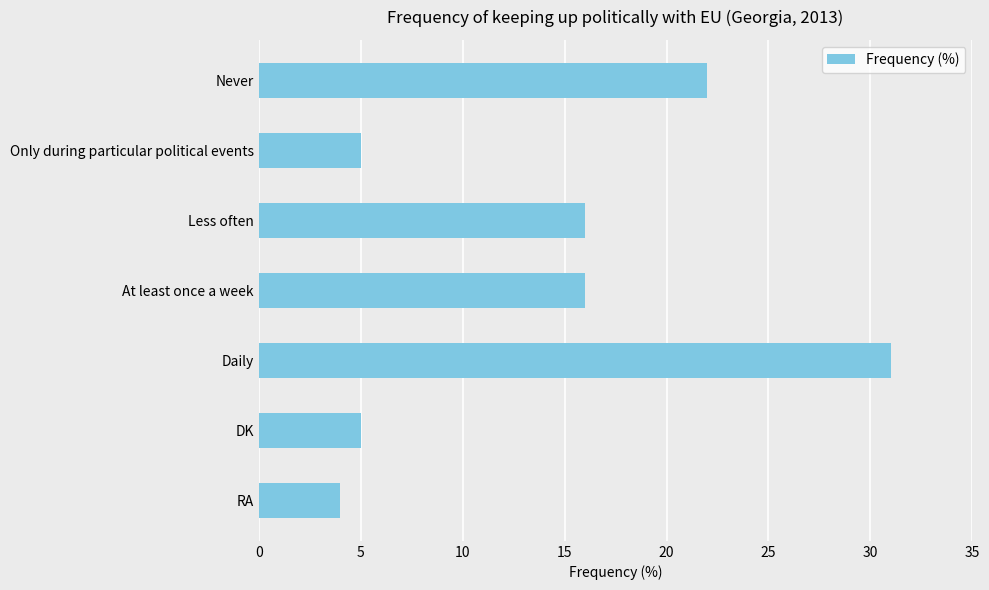

What is the difference between the maximum and minimum values?

27